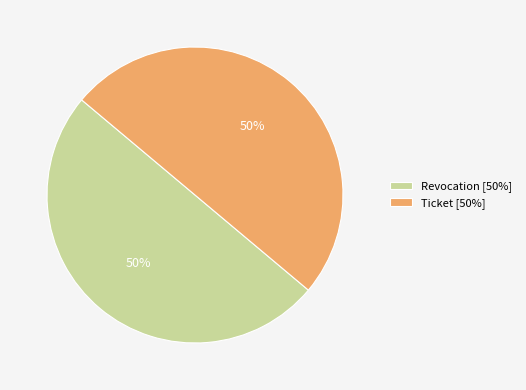

To the nearest percent, what portion does Revocation represent?

50%